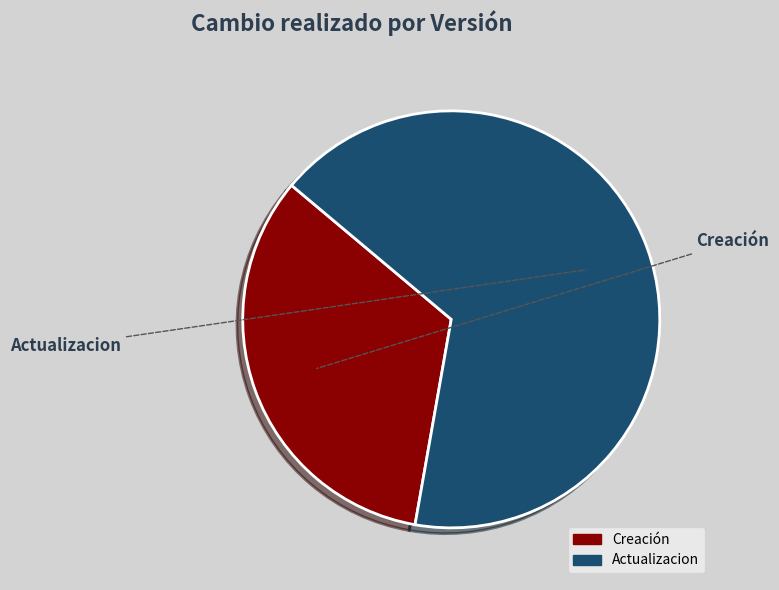

Count the number of slices in the pie.

2